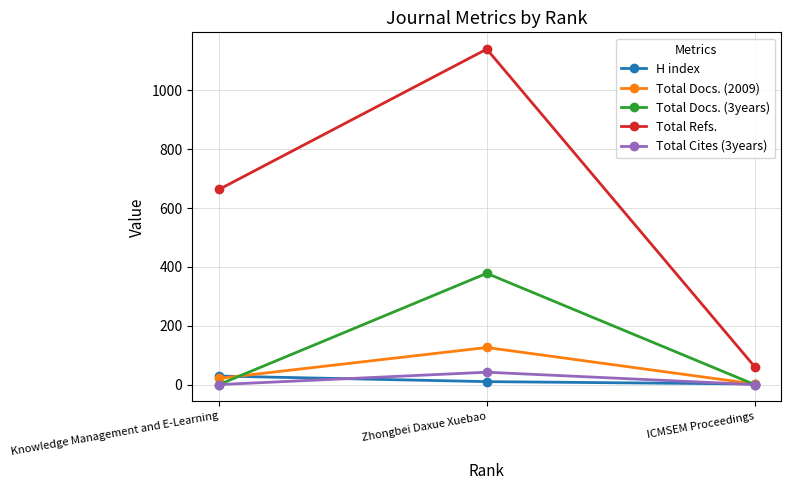

At Zhongbei Daxue Xuebao, list the series in order from smallest to largest.

H index, Total Cites (3years), Total Docs. (2009), Total Docs. (3years), Total Refs.